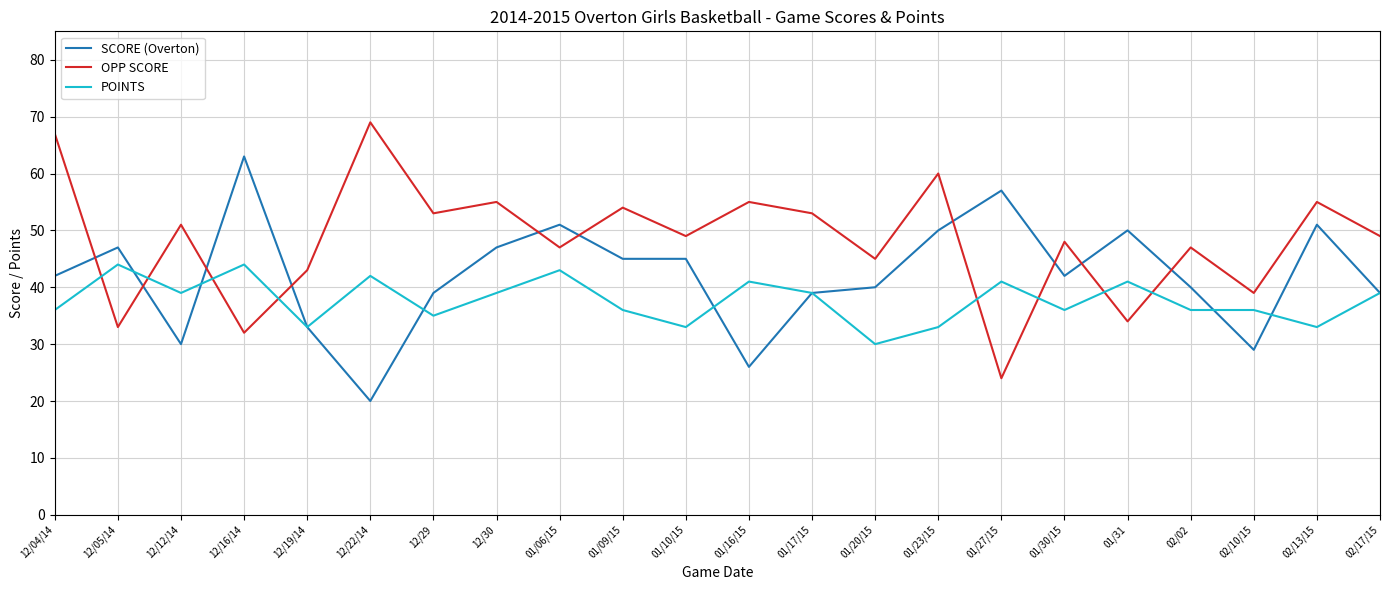

Does the chart have visible grid lines?

Yes